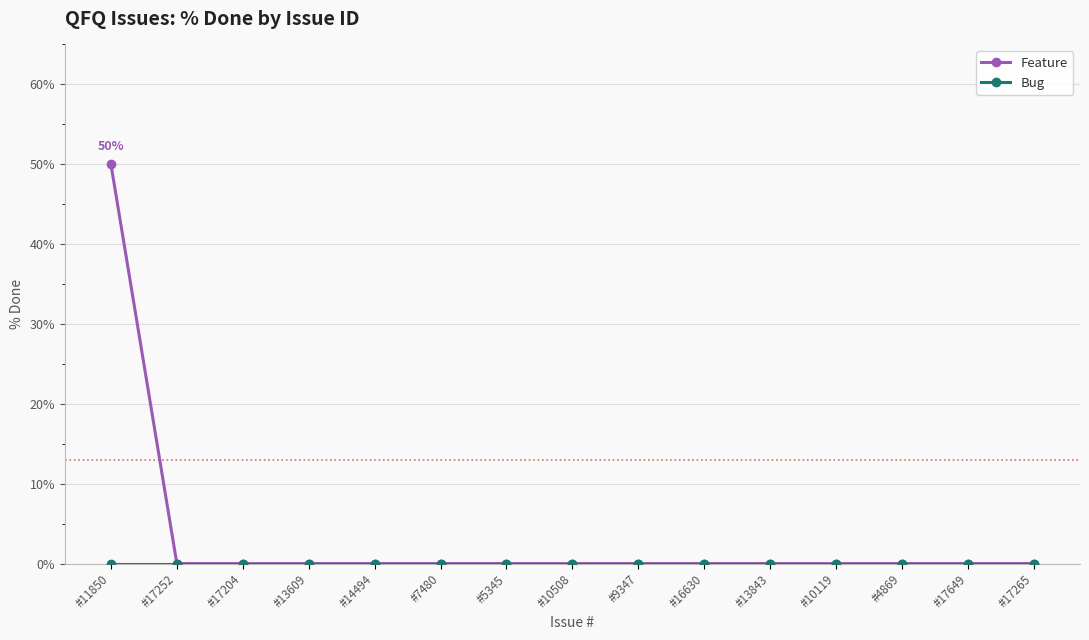

Which label corresponds to the largest value in the chart?

#11850